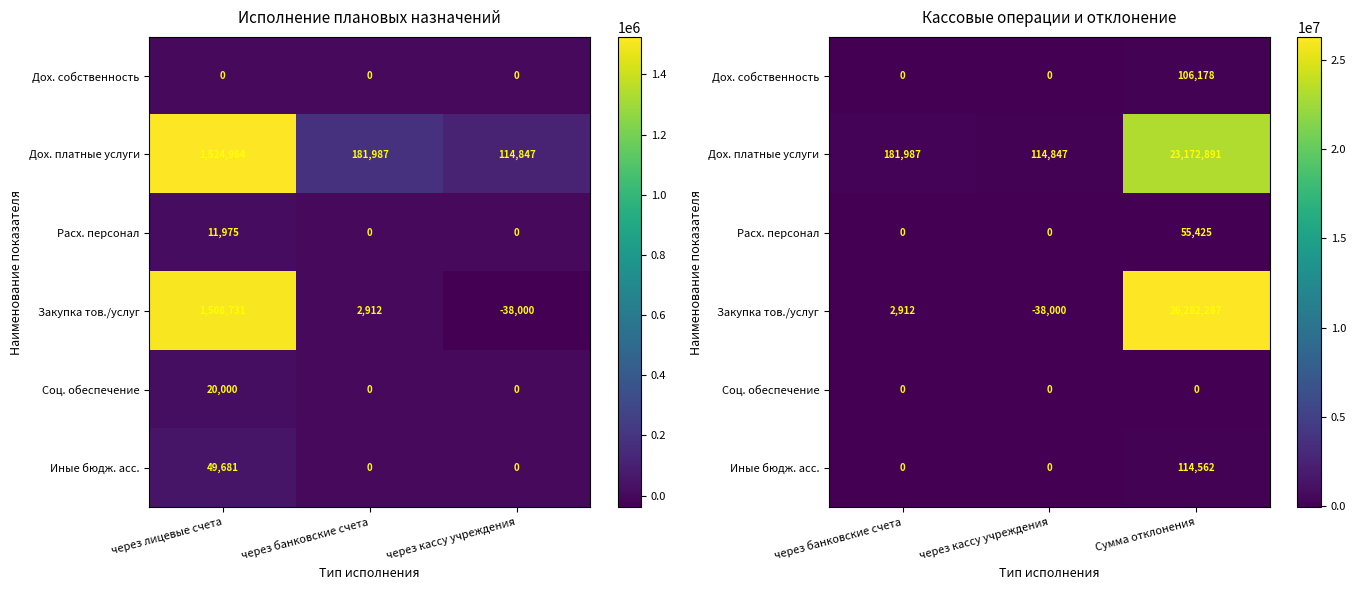

List the series in order of their peak value, lowest first.

Соц. обеспечение, Расх. персонал, Дох. собственность, Иные бюдж. асс., Дох. платные услуги, Закупка тов./услуг